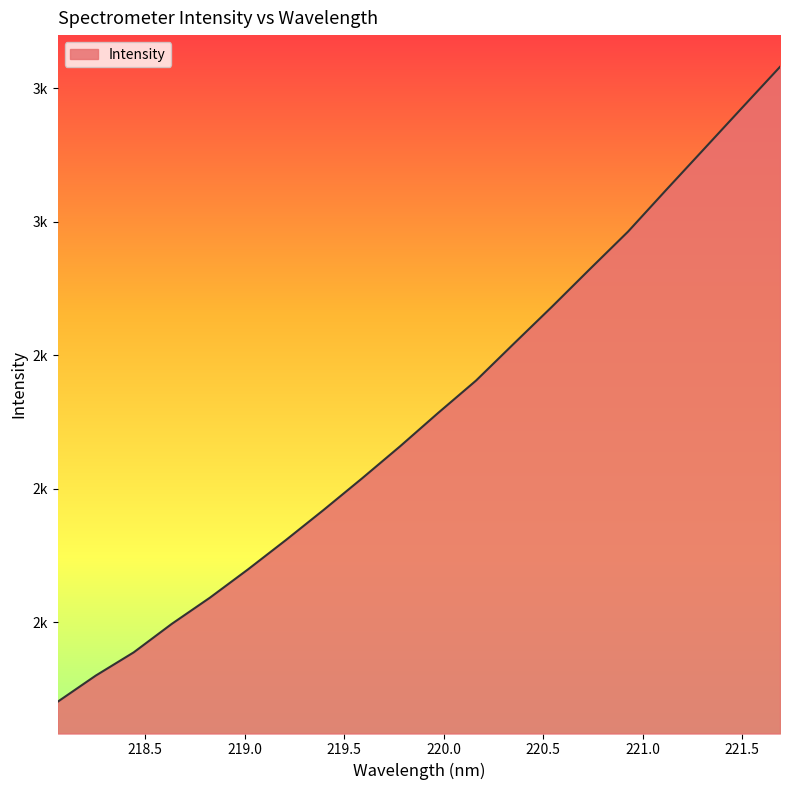

Is this an area chart (filled region under the line)?

Yes